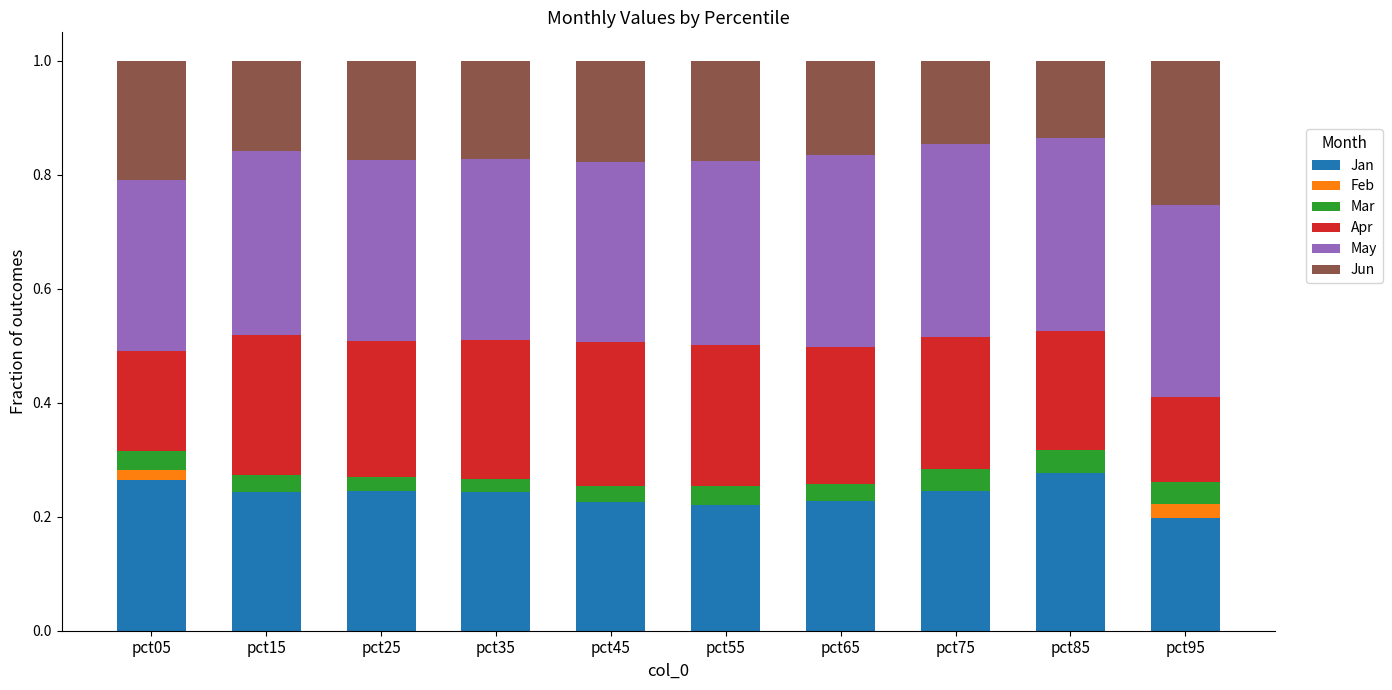

What is the total value across all series at pct45?

1.0